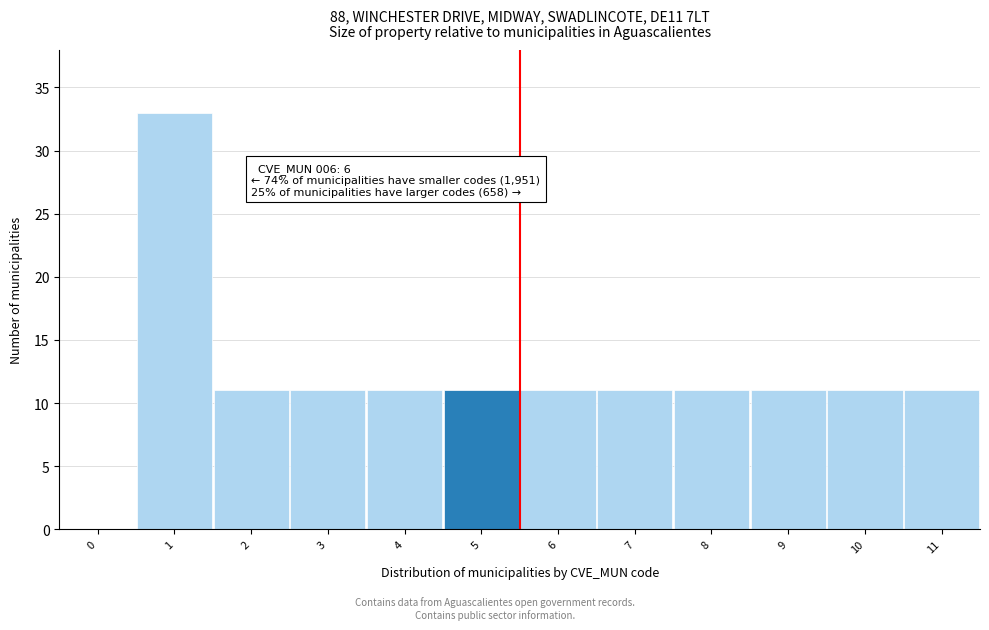

Reading left to right, extract all data points from this chart.

0=0	1=33	2=11	3=11	4=11	5=11	6=11	7=11	8=11	9=11	10=11	11=11